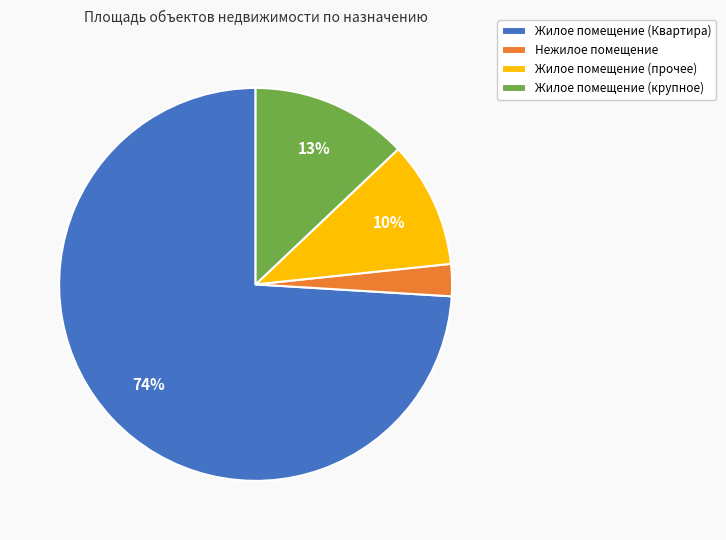

To the nearest percent, what is the average slice percentage?

25%